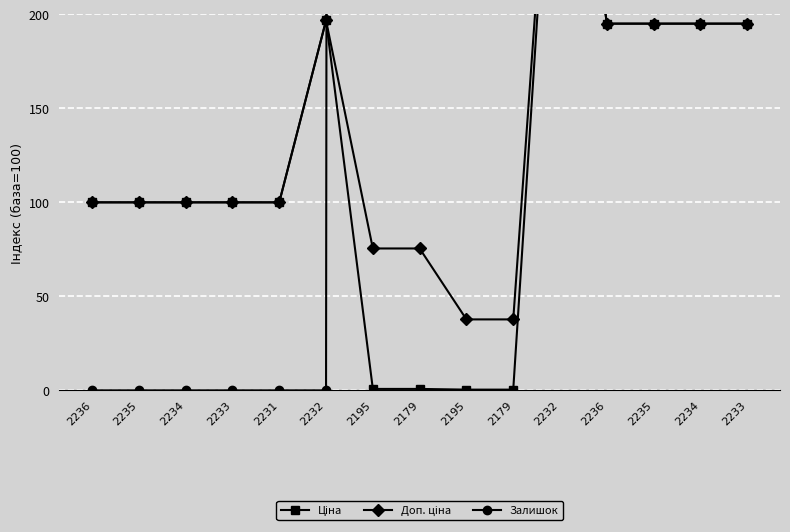

Where is the first local maximum for Ціна?

2232